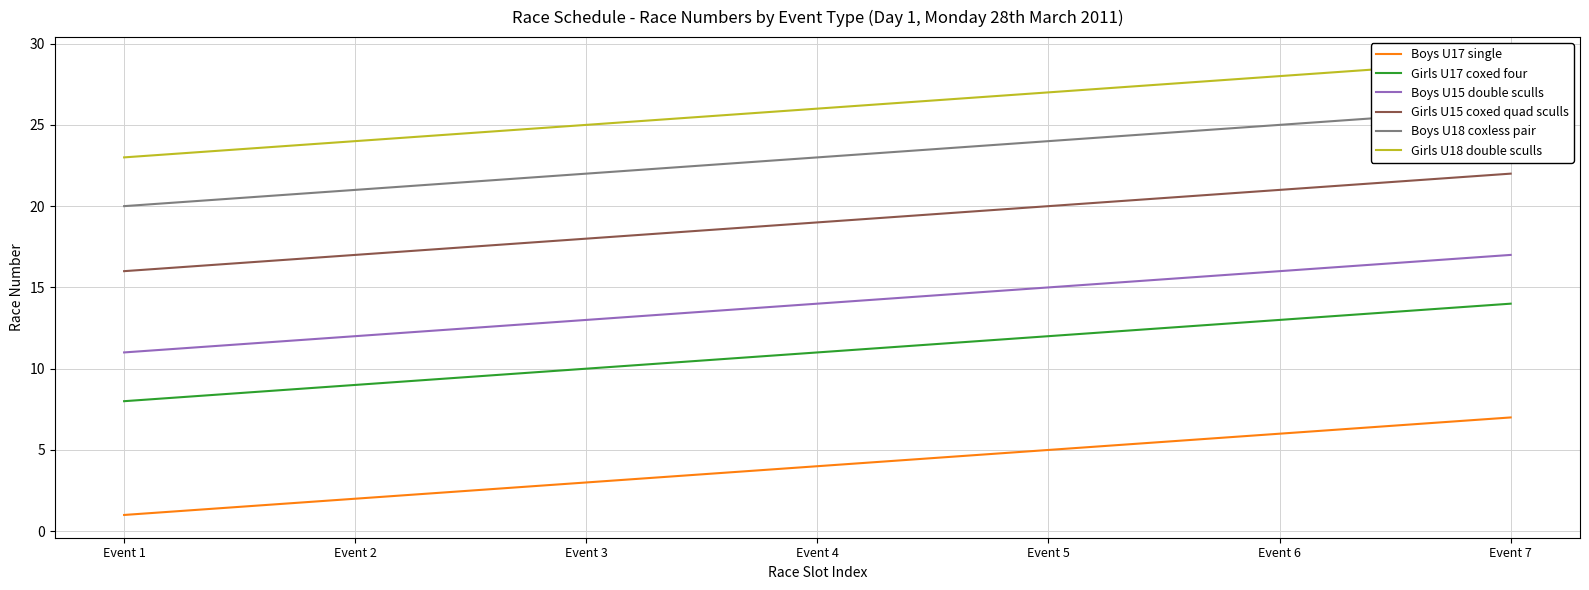

What is the sum of all Girls U17 coxed four values?

77